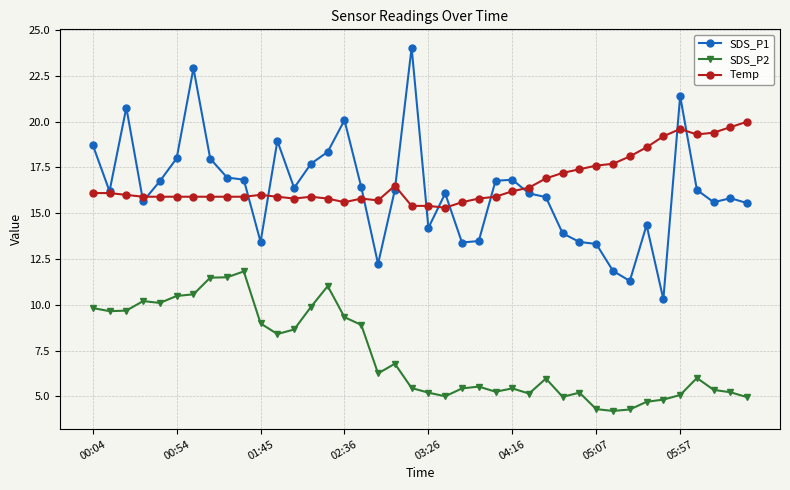

What are all the series names shown in the legend?

SDS_P1, SDS_P2, Temp